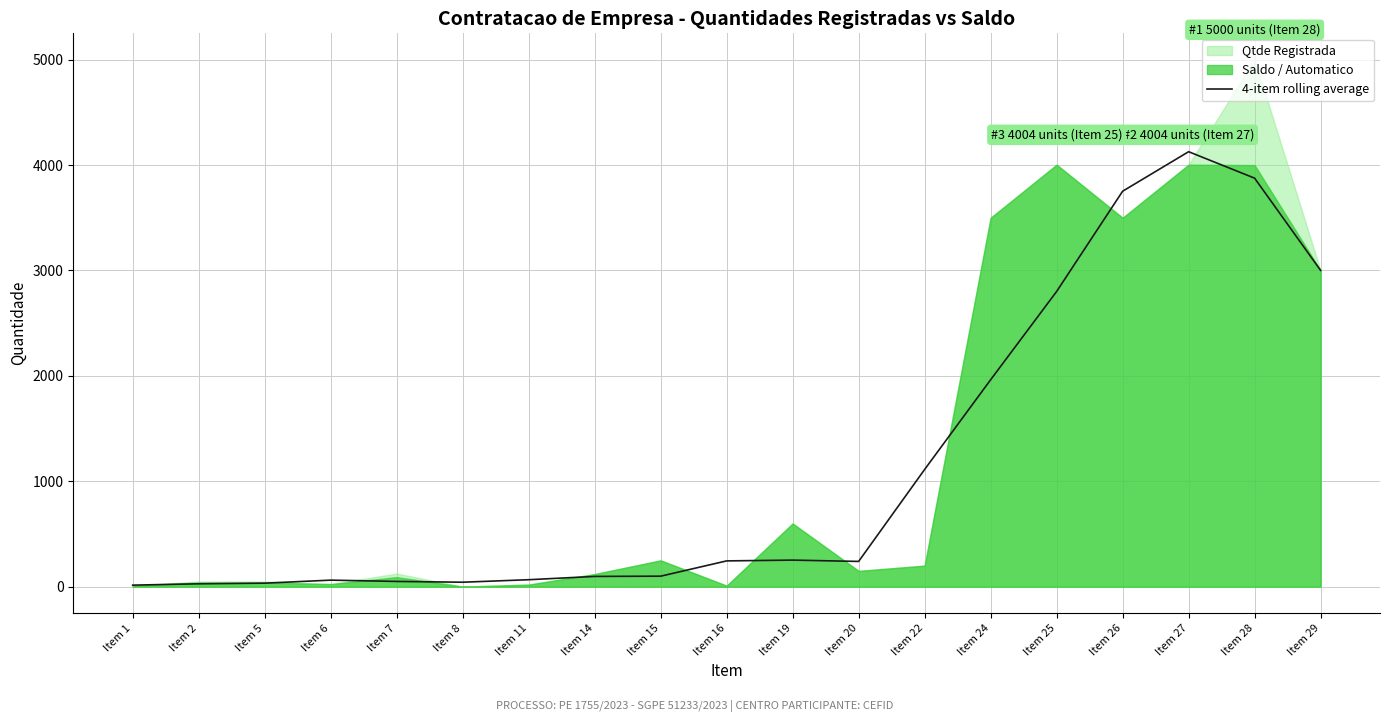

Which category has the highest value in the 4-item rolling average series?

Item 27